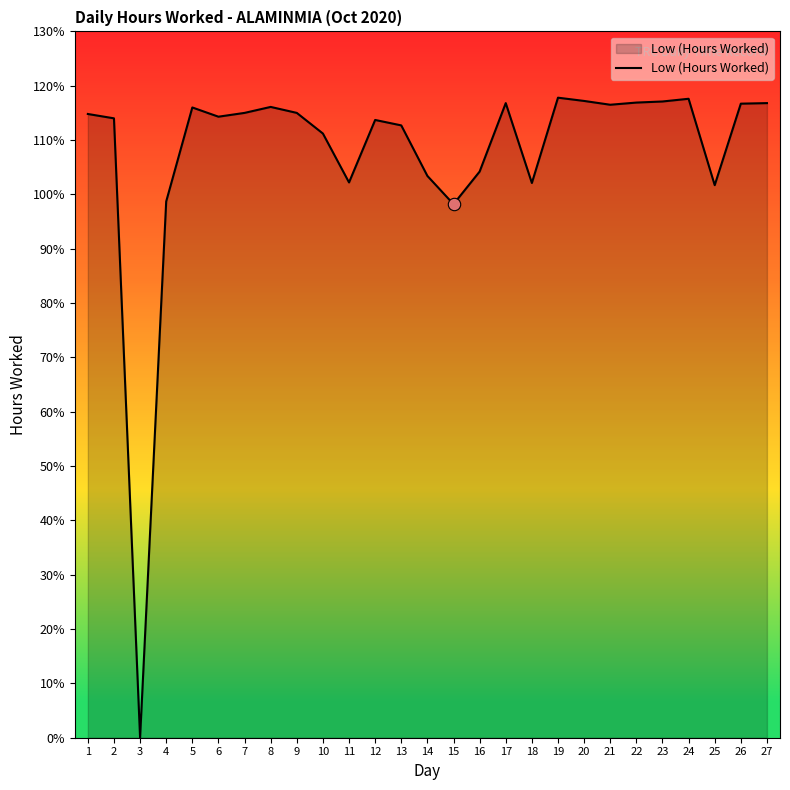

What is the ratio of the value at 12 to the value at 16?

1.1